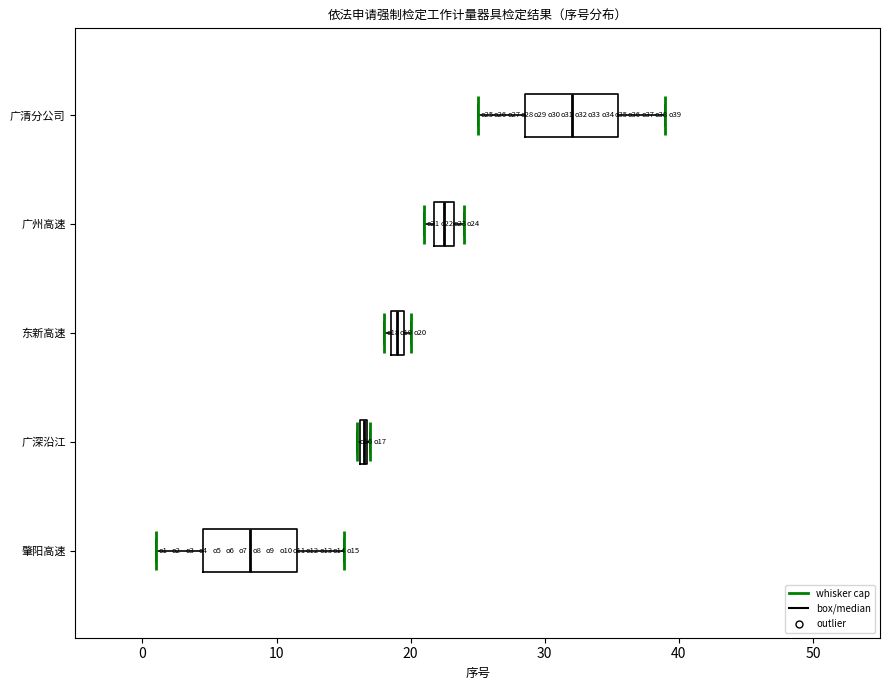

Where is the left edge of the box for 广深沿江 on the x-axis? The values are not printed on the chart, so give them approximately, as read against the axis.

16